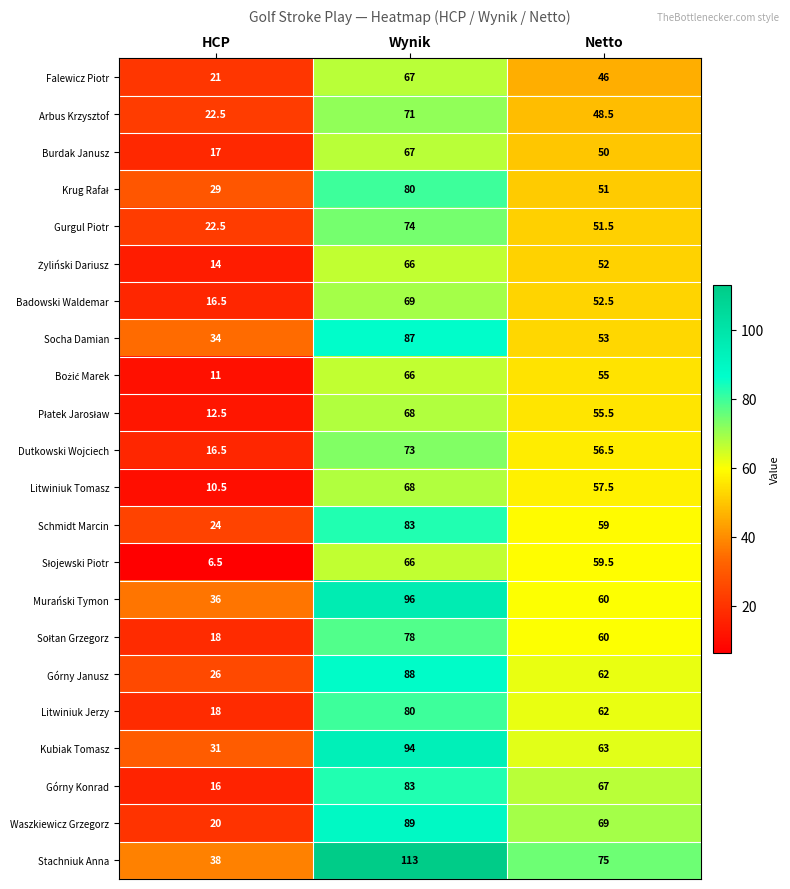

What is the difference between the maximum and minimum values in the Socha Damian series?

53.0